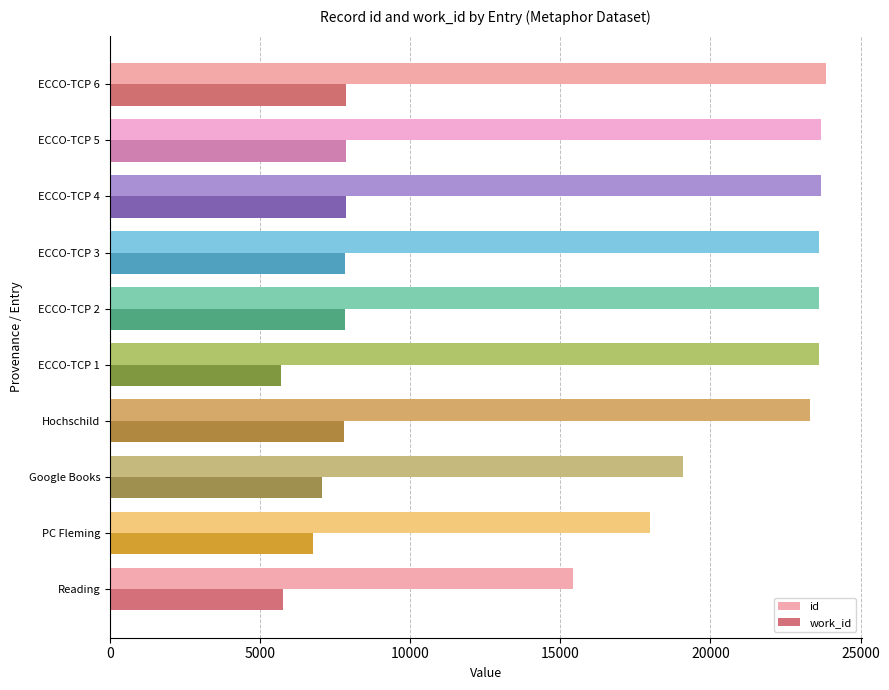

What is the lowest value of the id series?

15419